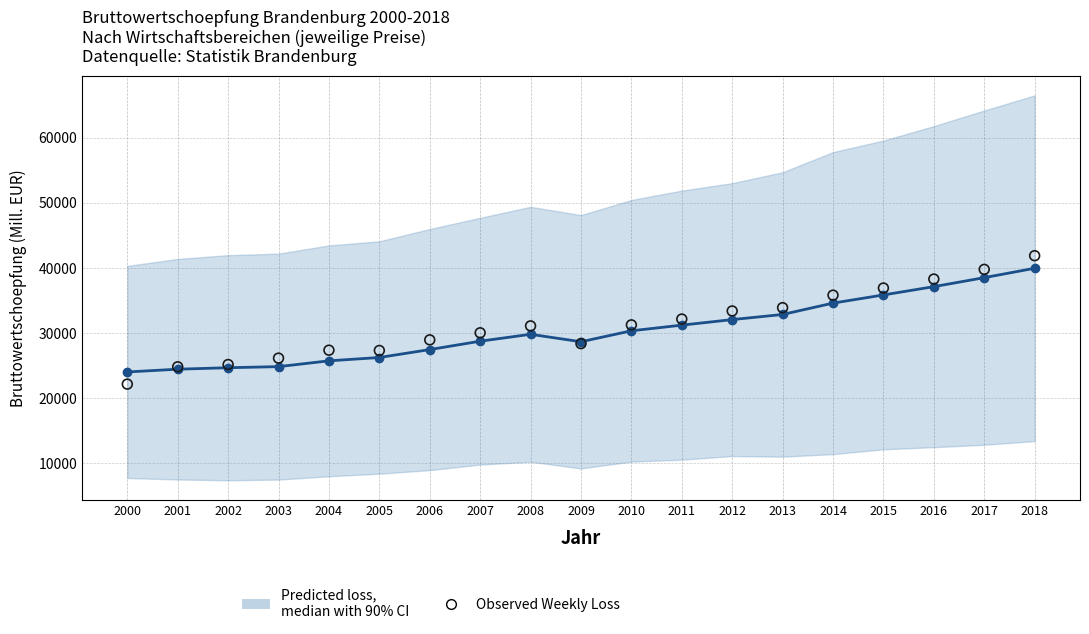

What is the total value across all series at 2010?

61614.1